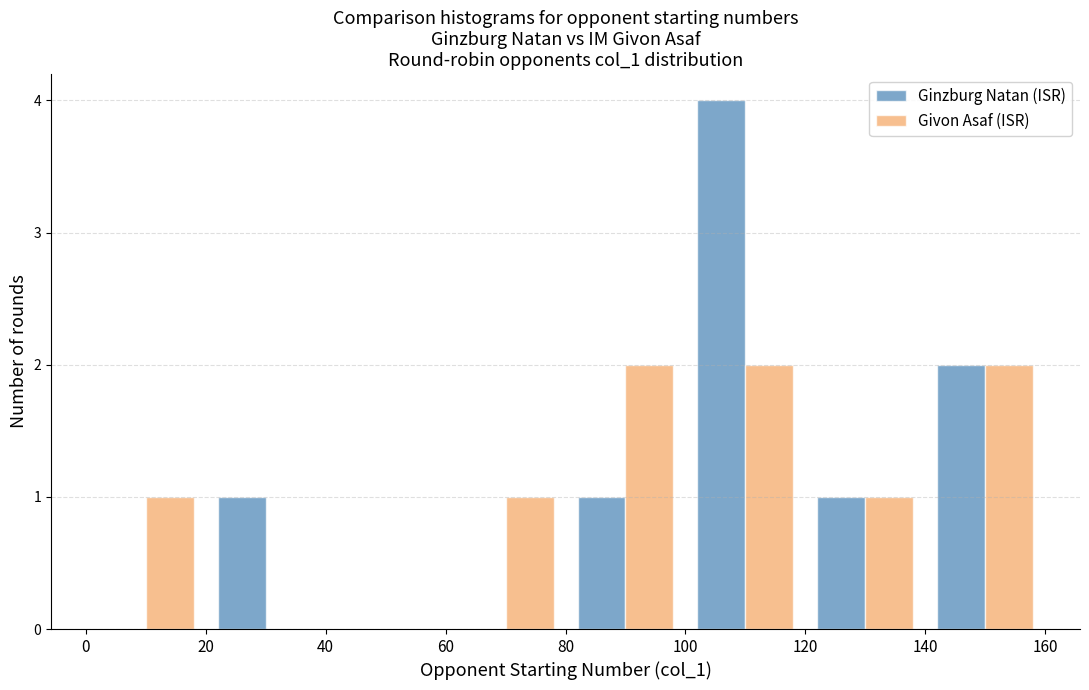

Reading left to right, transcribe this chart: for each range on the x-axis, give the height of each series' bar. The values are not printed on the chart, so give them approximately, as read against the axis.

0 to 20: Ginzburg Natan (ISR)=0	Givon Asaf (ISR)=1
20 to 40: Ginzburg Natan (ISR)=1	Givon Asaf (ISR)=0
40 to 60: Ginzburg Natan (ISR)=0	Givon Asaf (ISR)=0
60 to 80: Ginzburg Natan (ISR)=0	Givon Asaf (ISR)=1
80 to 100: Ginzburg Natan (ISR)=1	Givon Asaf (ISR)=2
100 to 120: Ginzburg Natan (ISR)=4	Givon Asaf (ISR)=2
120 to 140: Ginzburg Natan (ISR)=1	Givon Asaf (ISR)=1
140 to 160: Ginzburg Natan (ISR)=2	Givon Asaf (ISR)=2